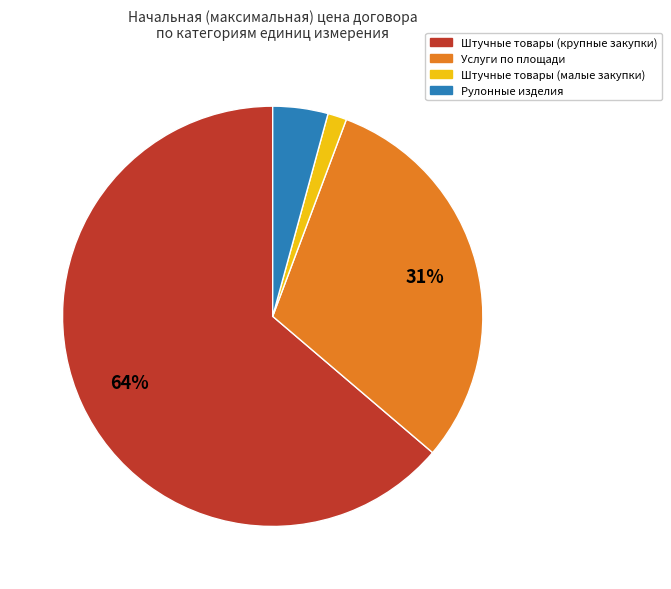

To the nearest percent, what is the average slice percentage?

25%